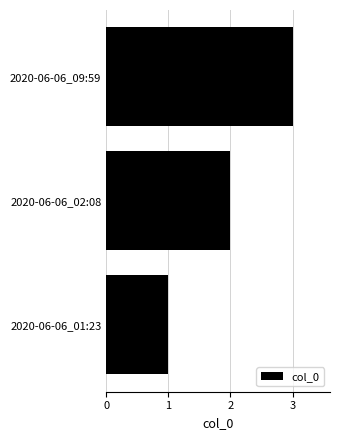

What is the sum of all values?

6